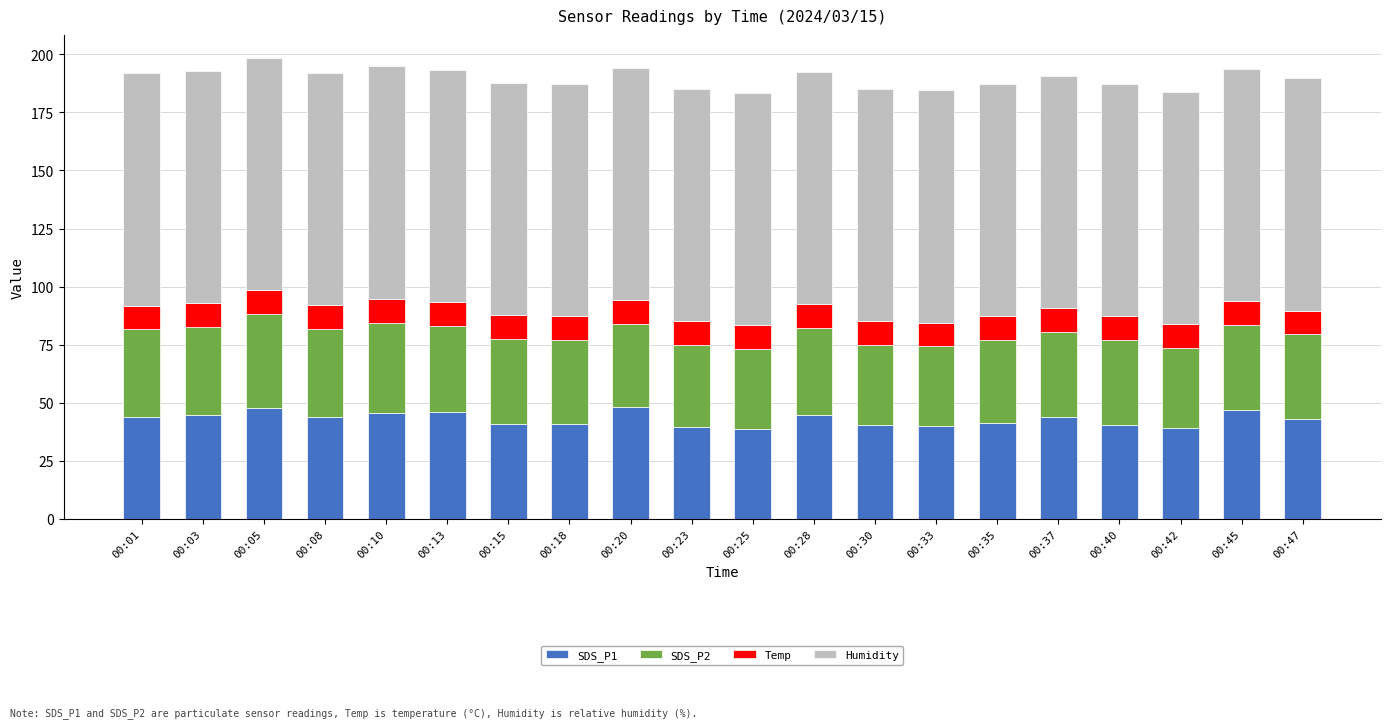

What are all the series names shown in the legend?

SDS_P1, SDS_P2, Temp, Humidity